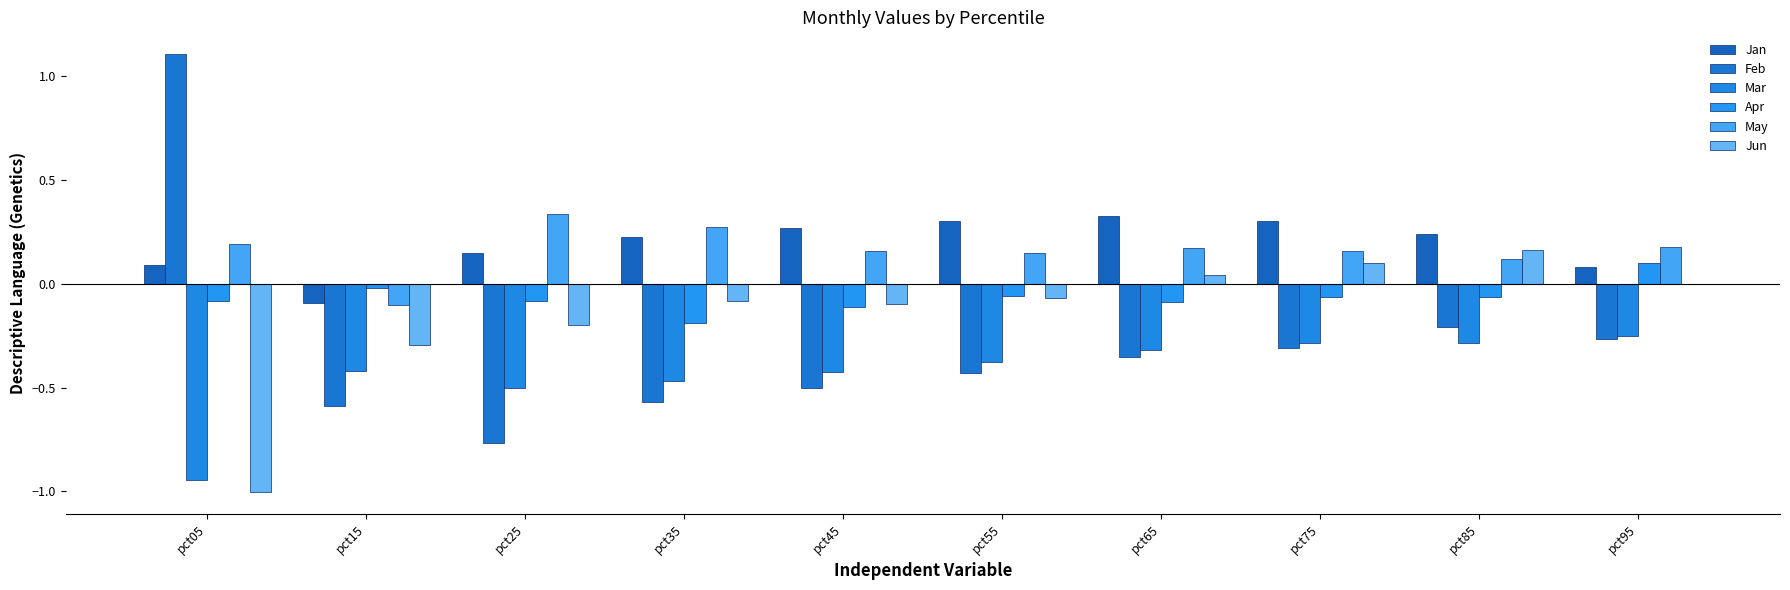

How many groups of bars are there?

10